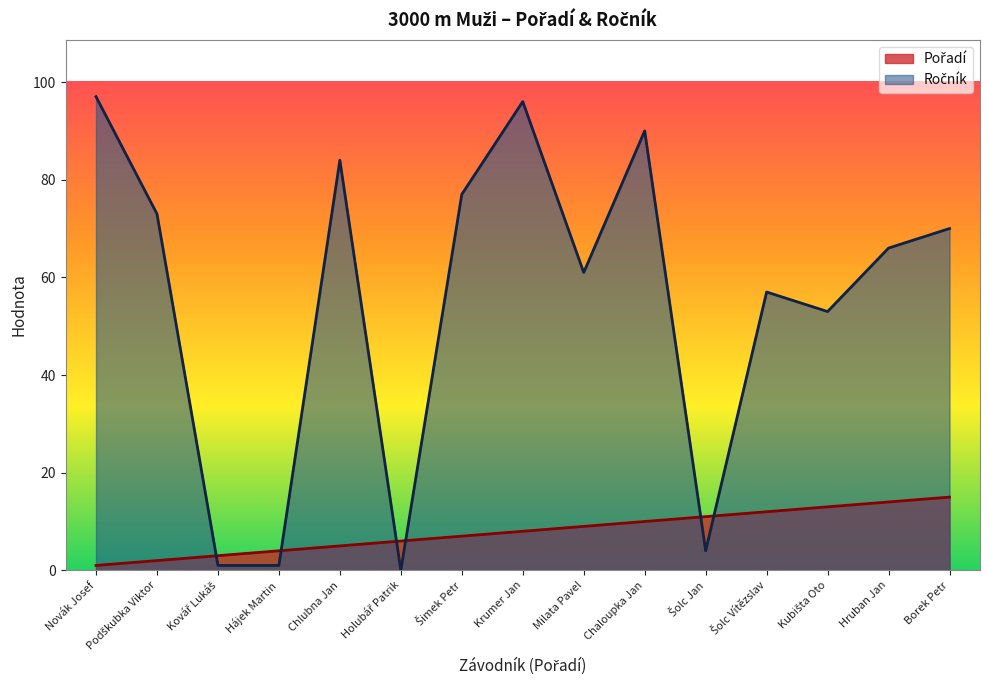

Is it true that Pořadí equals 27 at Borek Petr?

False